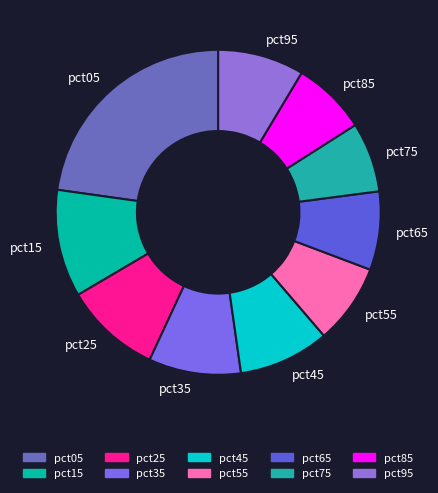

True or false: pct05 accounts for 8% of the total.

False